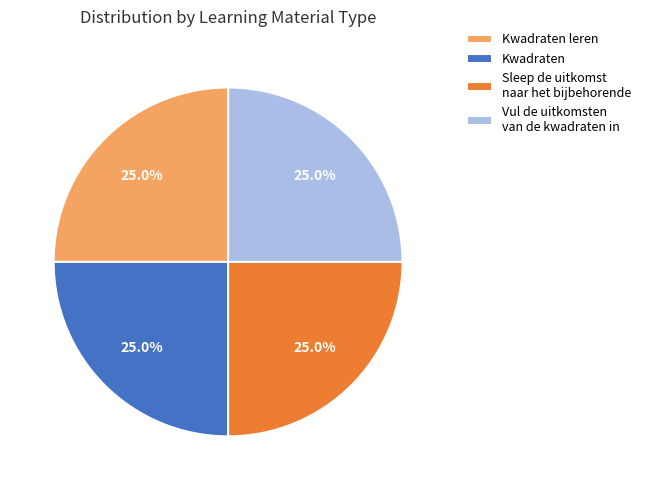

Combined, what portion of the pie is Kwadraten leren and Kwadraten?

50.0%